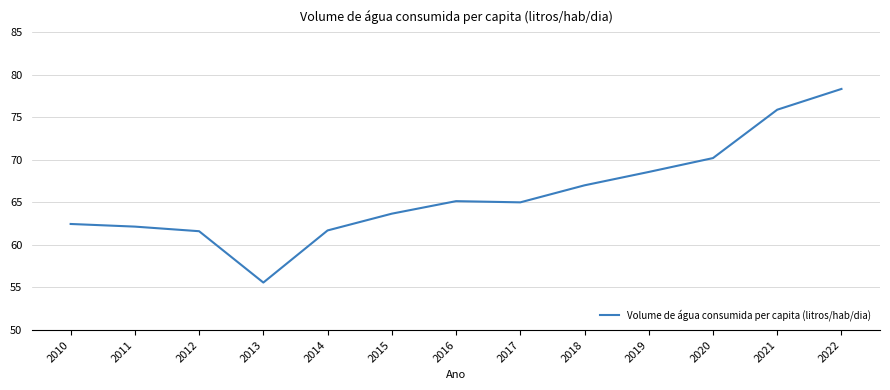

The value at 2021 is 75.9. True or false?

True